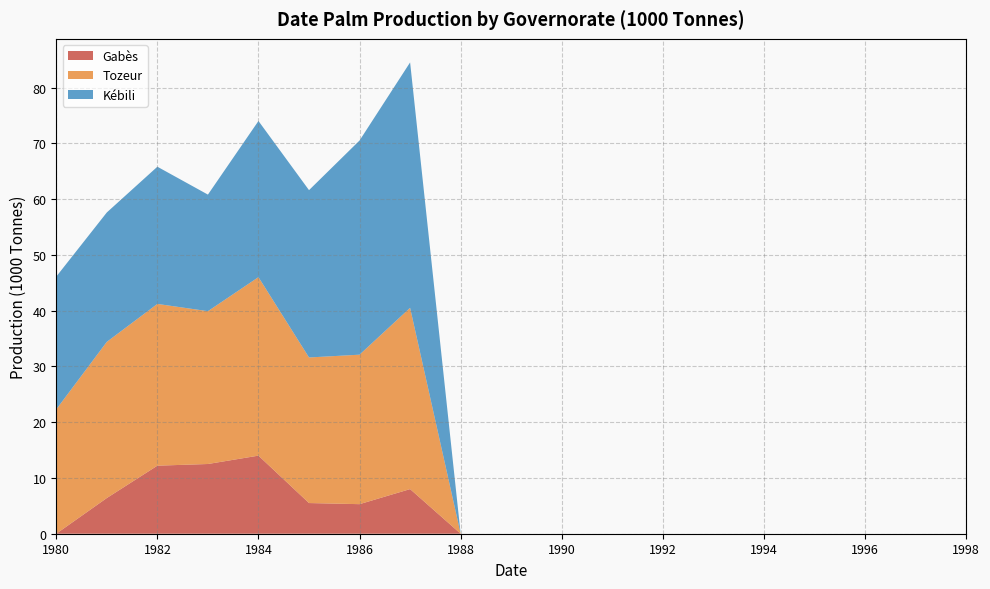

Reading left to right, what are all the values shown in this chart?

Gabès: 1980=0.0	1981=6.4	1982=12.2	1983=12.5	1984=14.0	1985=5.5	1986=5.3	1987=8.0	1988=0.0	1989=0.0	1990=0.0	1991=0.0	1992=0.0	1993=0.0	1994=0.0	1995=0.0	1996=0.0	1997=0.0	1998=0.0
Tozeur: 1980=22.3	1981=28.0	1982=29.0	1983=27.4	1984=32.0	1985=26.1	1986=26.8	1987=32.5	1988=0.0	1989=0.0	1990=0.0	1991=0.0	1992=0.0	1993=0.0	1994=0.0	1995=0.0	1996=0.0	1997=0.0	1998=0.0
Kébili: 1980=23.8	1981=23.2	1982=24.6	1983=20.9	1984=28.0	1985=30.0	1986=38.4	1987=44.0	1988=0.0	1989=0.0	1990=0.0	1991=0.0	1992=0.0	1993=0.0	1994=0.0	1995=0.0	1996=0.0	1997=0.0	1998=0.0